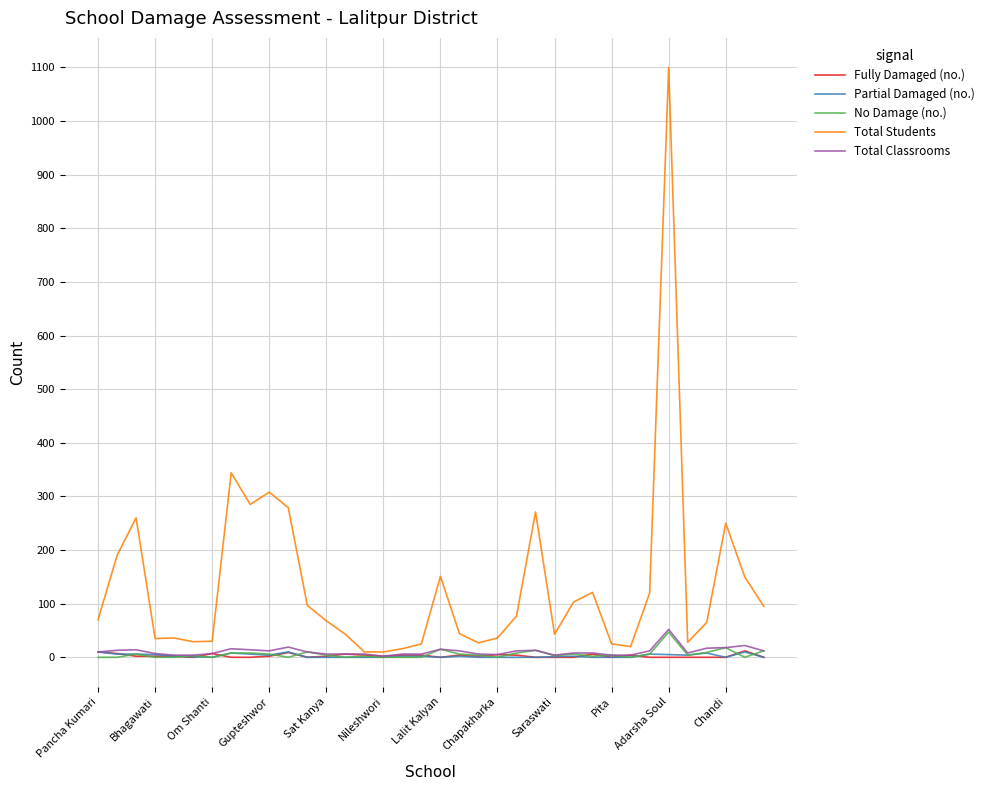

What is the difference between the maximum and minimum values in the No Damage (no.) series?

47